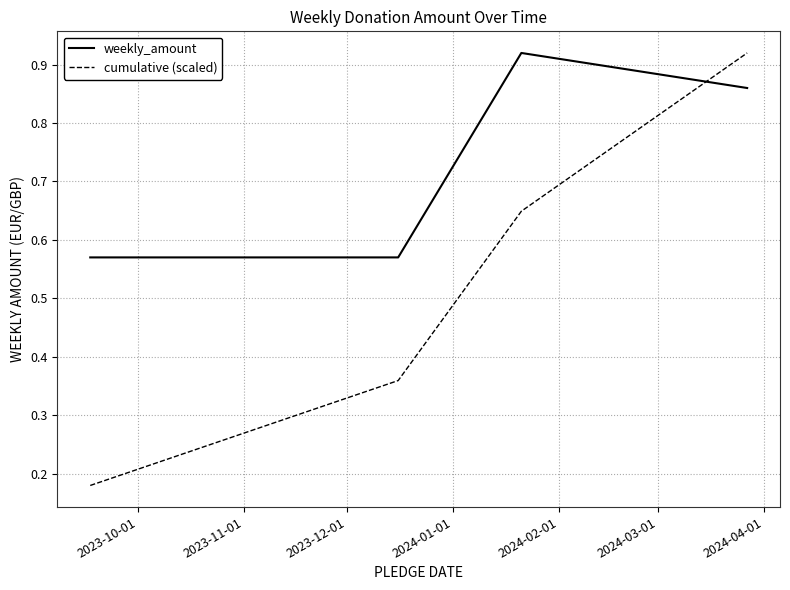

Which series has the largest total across all categories?

weekly_amount